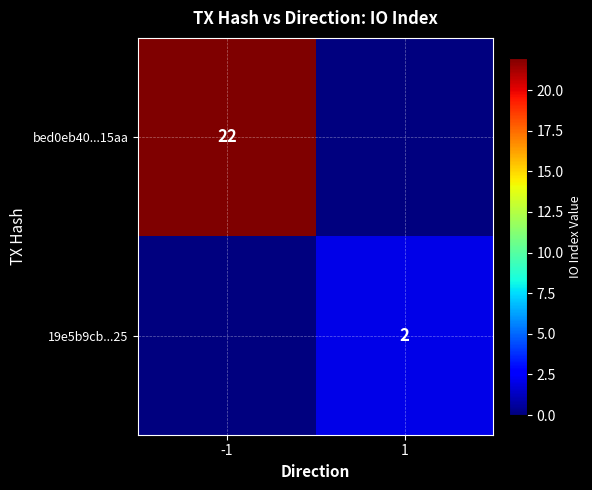

What is the difference between the highest and lowest values at 1?

2